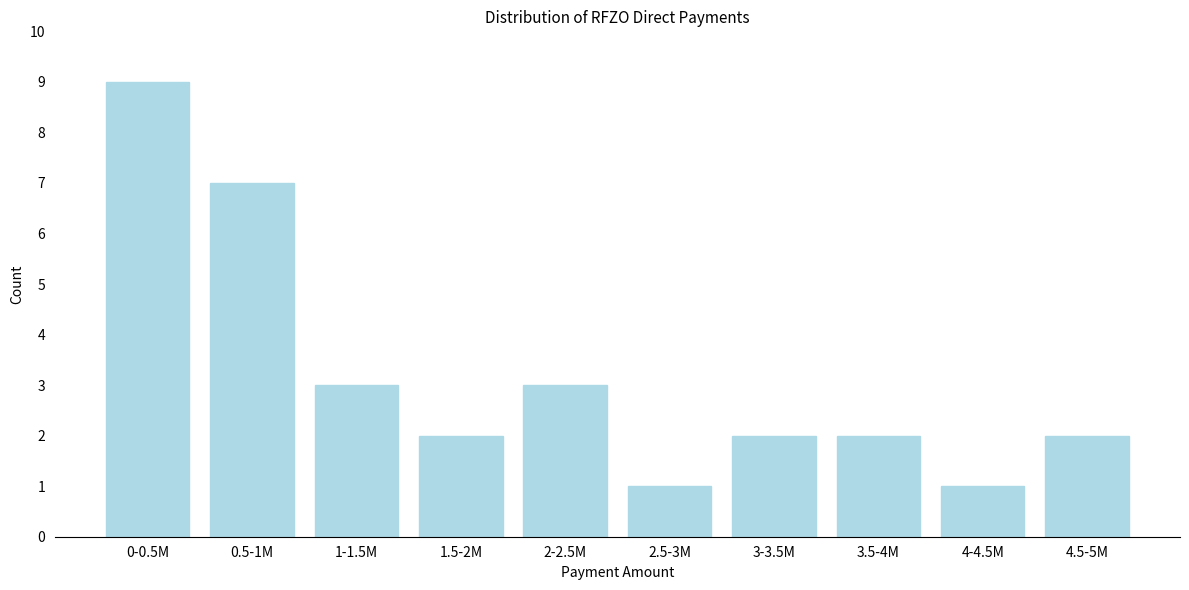

Reading right to left, transcribe all the data shown in this chart.

2	1	2	2	1	3	2	3	7	9